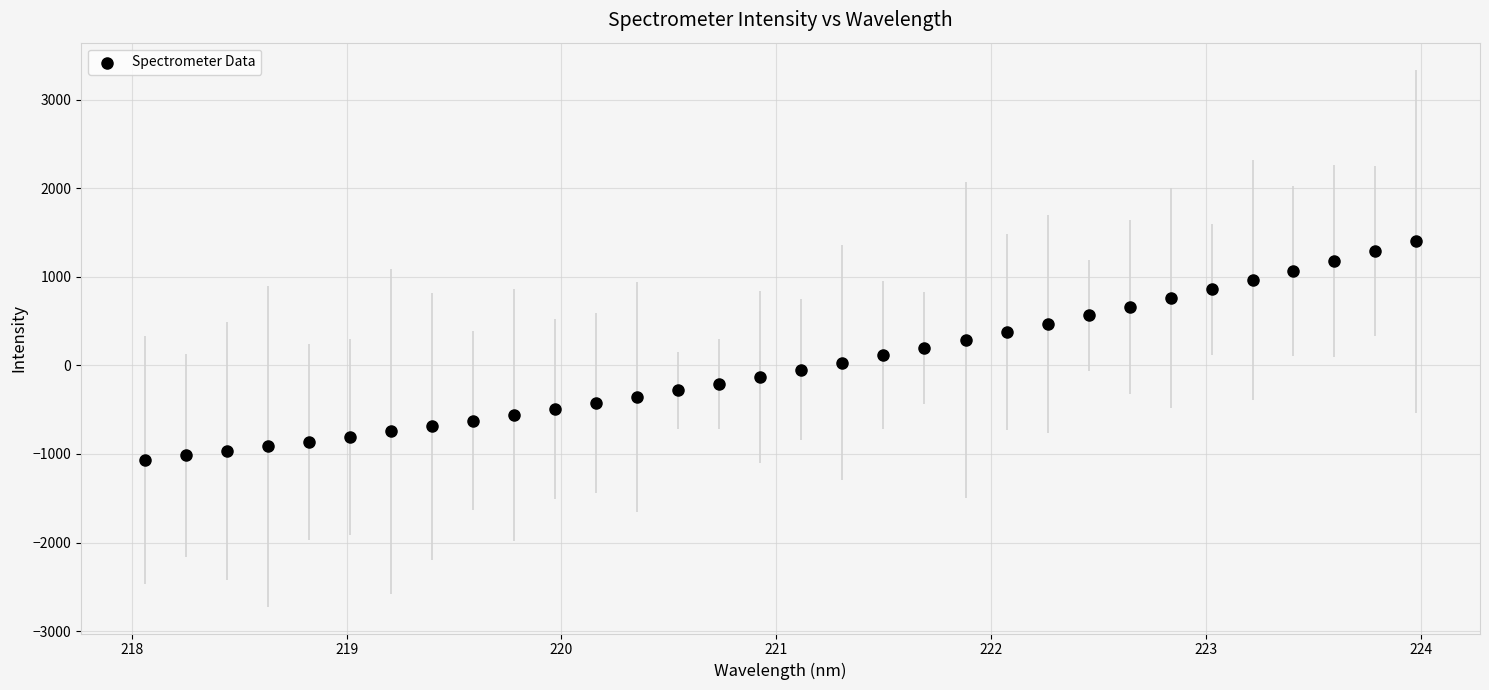

What is the range of Y values (max minus min)?

2465.4